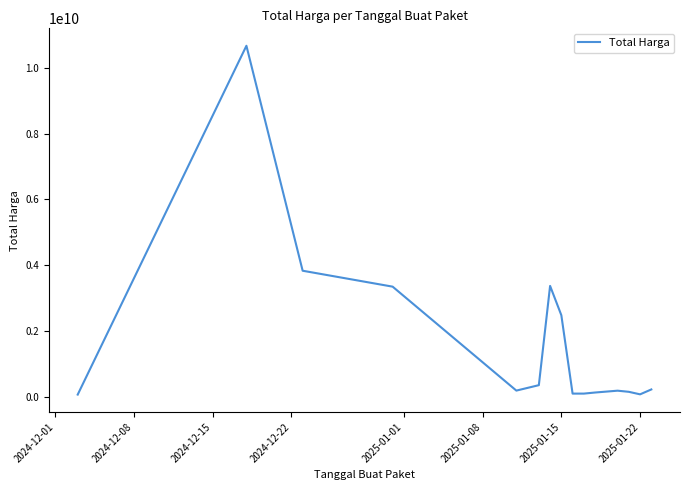

What is the maximum value shown in the chart?

10674283200